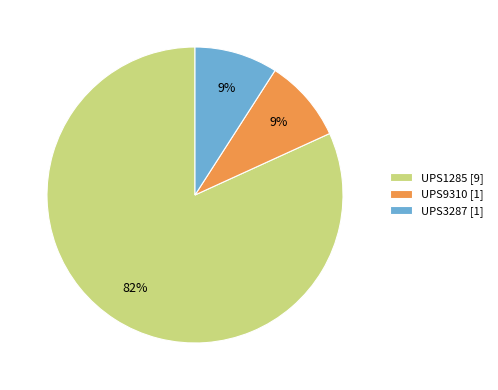

True or false: UPS3287 accounts for 9% of the total.

True